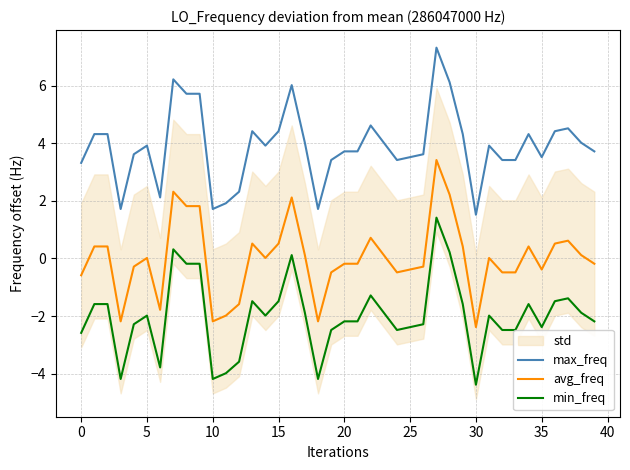

Does the chart display data point markers on the line(s)?

No